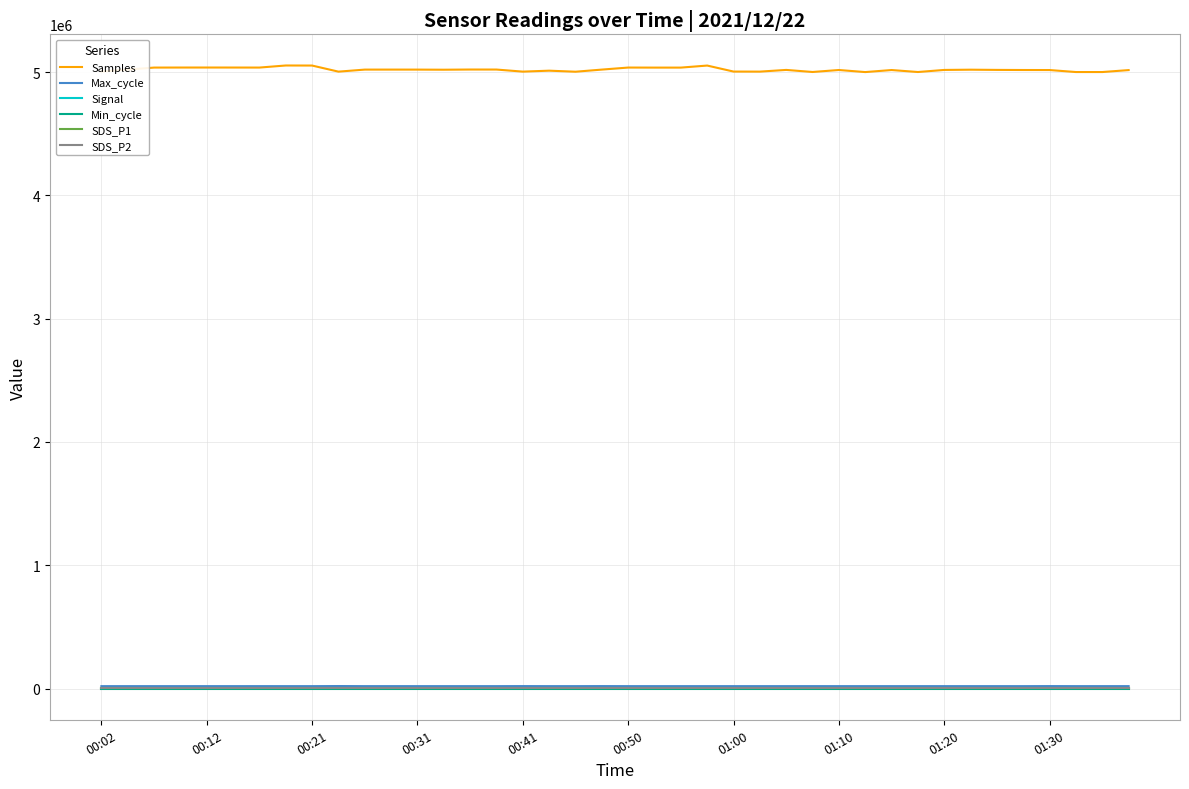

What is the greatest value displayed?

5053303.0